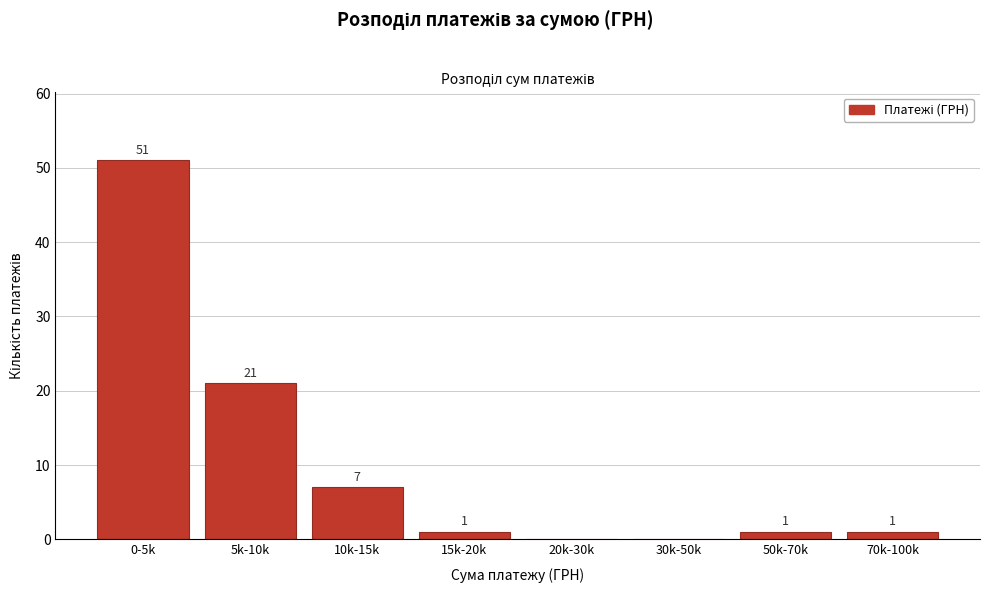

Reading left to right, extract all data points from this chart.

0-5k=51	5k-10k=21	10k-15k=7	15k-20k=1	20k-30k=0	30k-50k=0	50k-70k=1	70k-100k=1